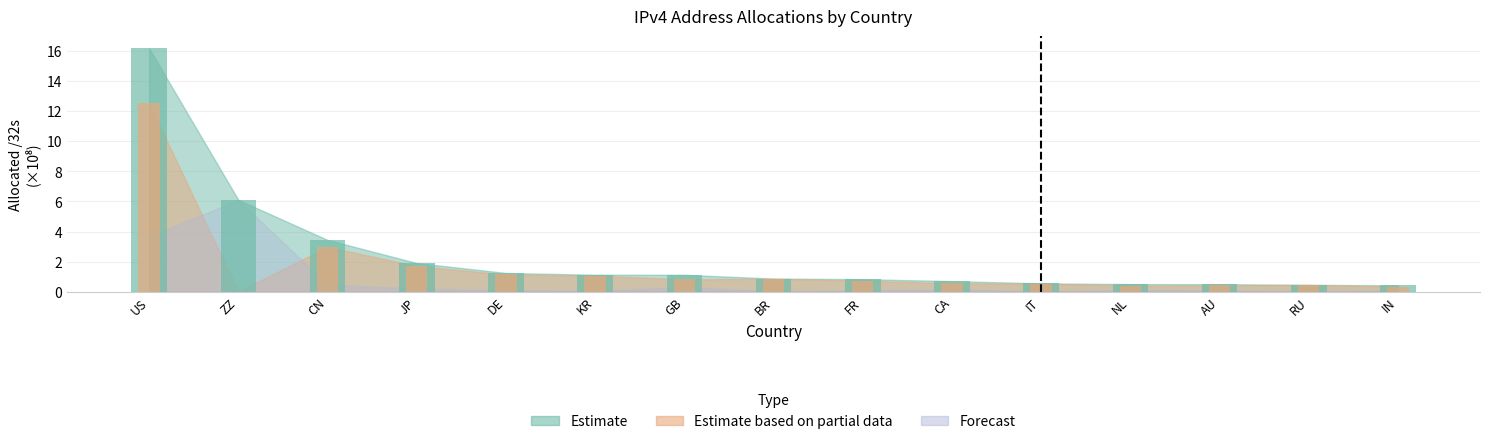

At which category does the chart reach its peak across all series?

US